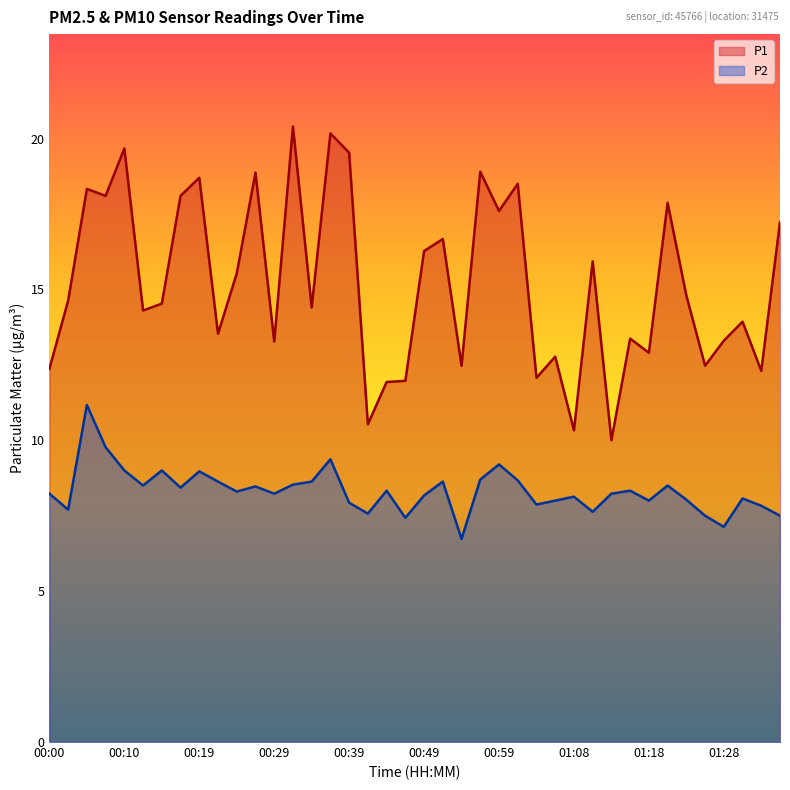

Read the P2 value at 00:36.

9.4